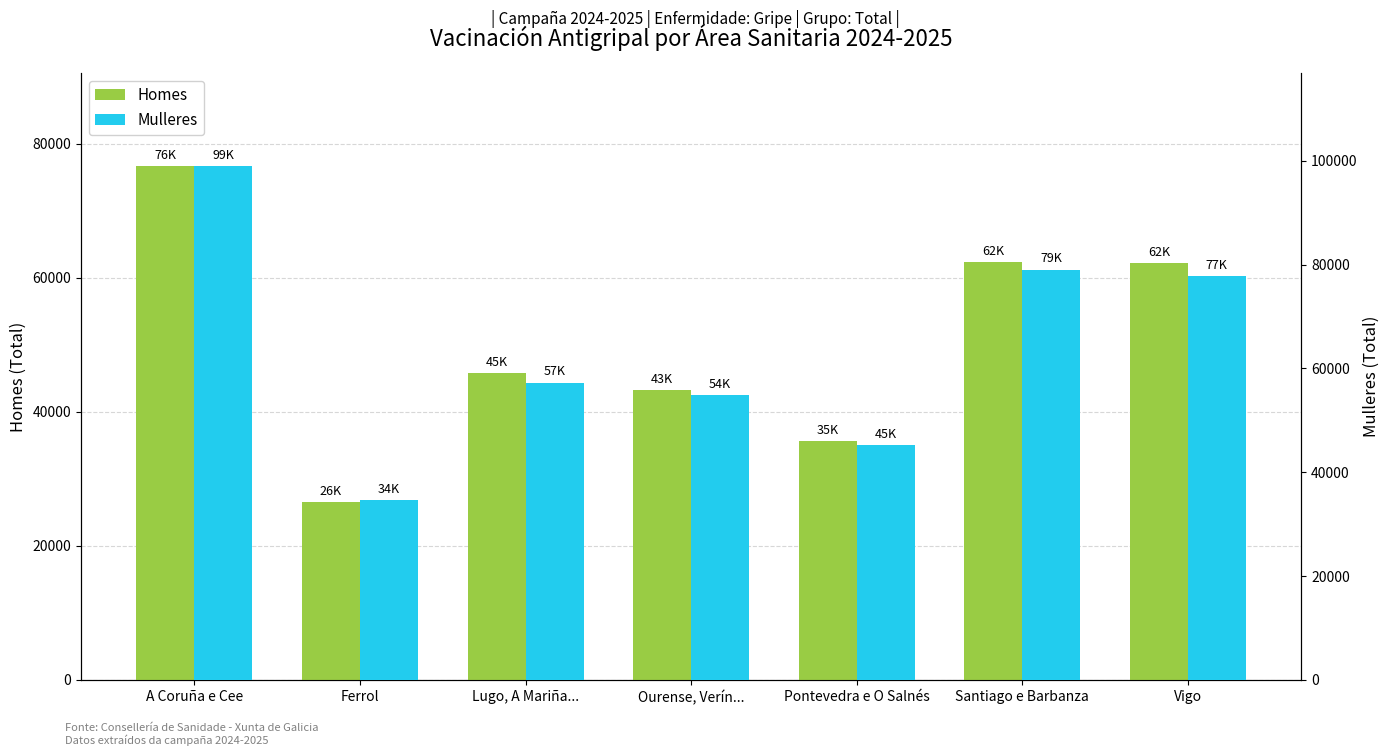

Reading left to right, extract all data points from this chart.

Homes: 76699	26540	45717	43267	35612	62321	62140
Mulleres: 99031	34635	57261	54900	45175	79040	77817